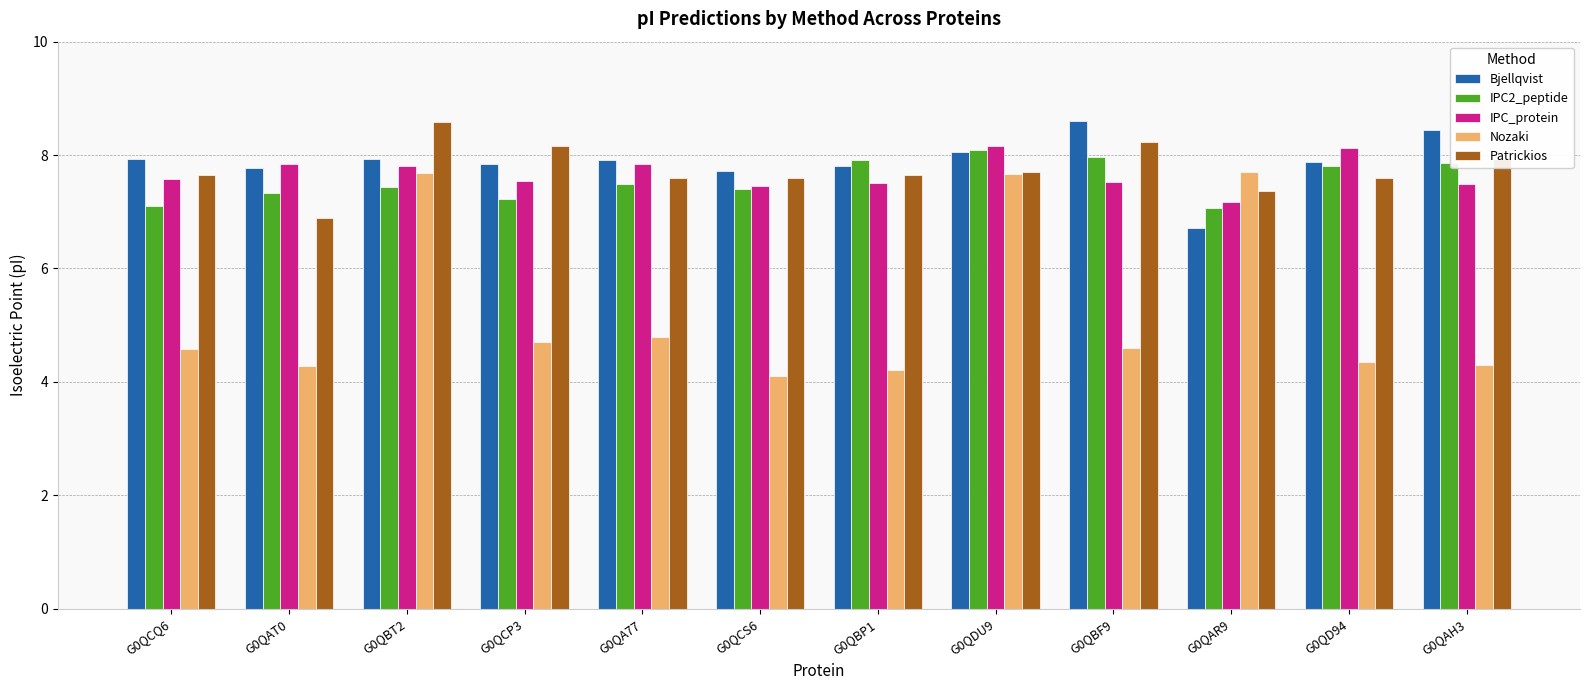

Which series has the largest range (max minus min)?

Nozaki